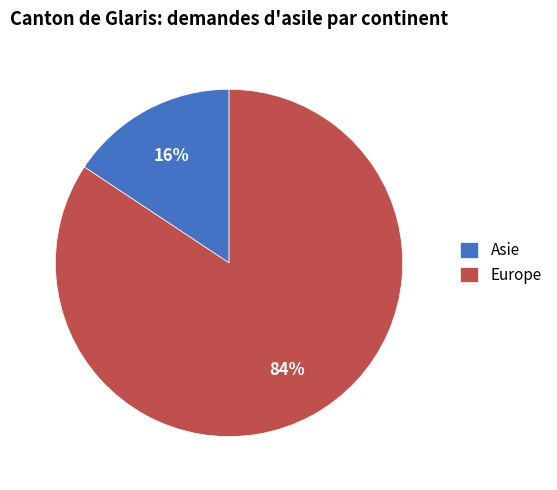

How many slices are in this pie chart?

2